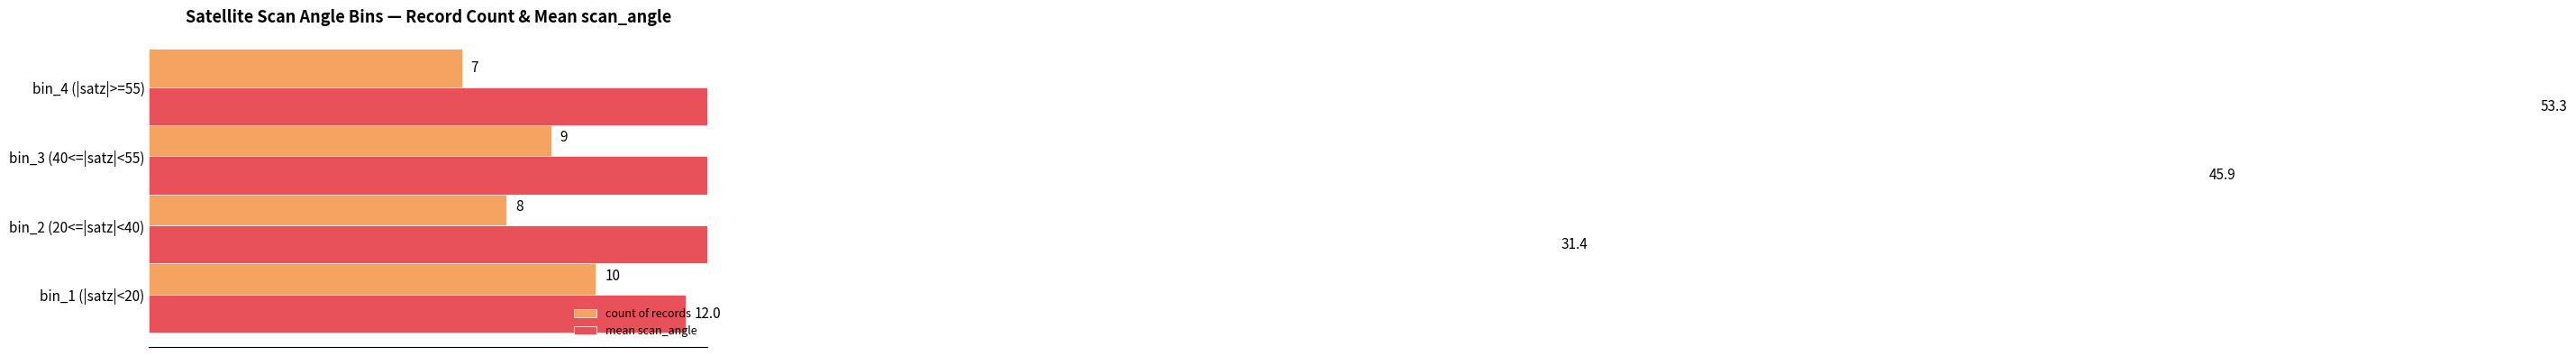

What is the value of the mean scan_angle bar at the 2nd from the left?

31.4